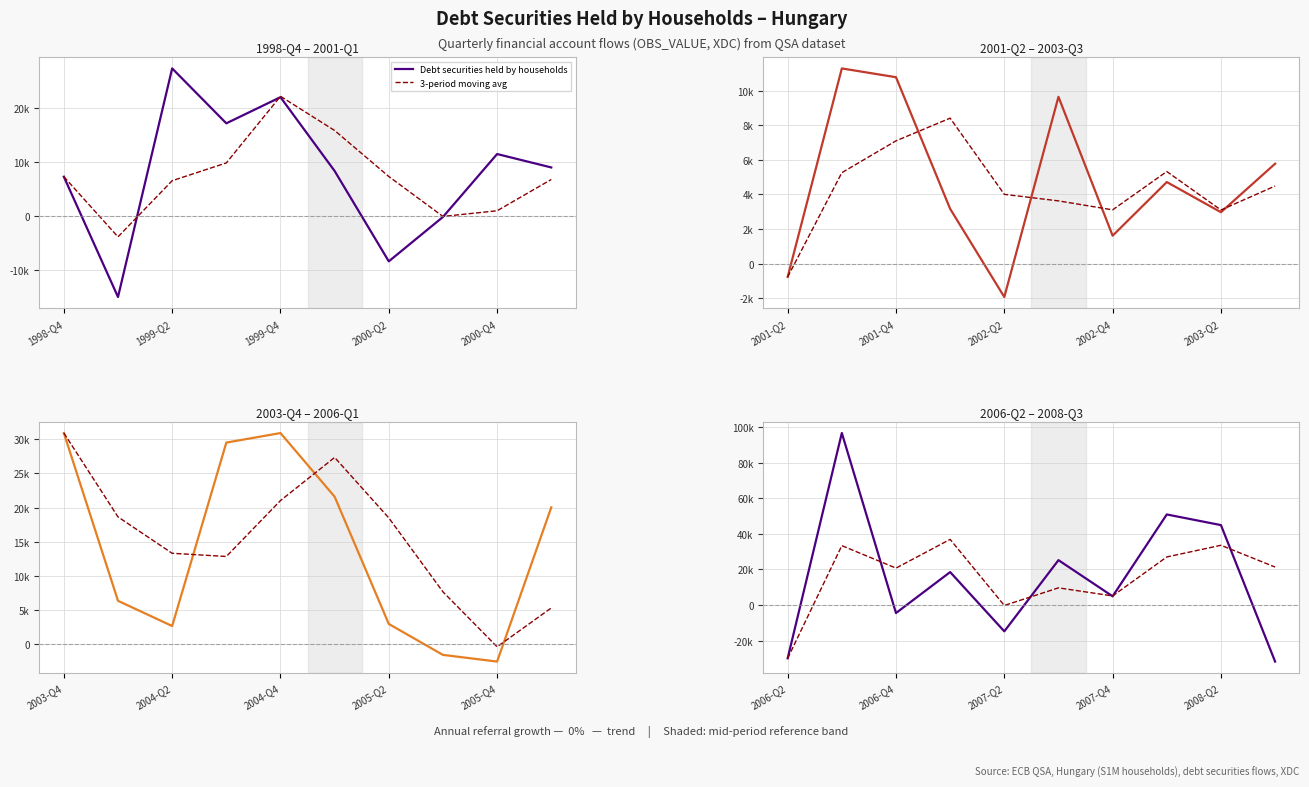

What is the greatest value displayed?

96674.0